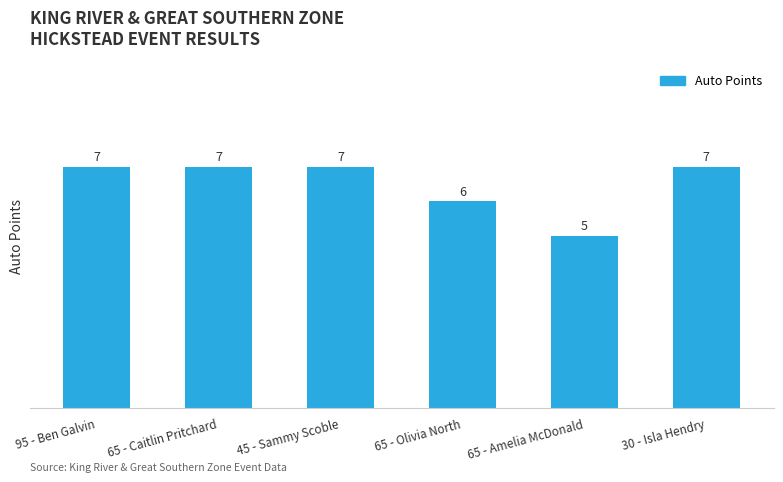

The chart shows a value of 3 at 65 - Caitlin Pritchard. True or false?

False